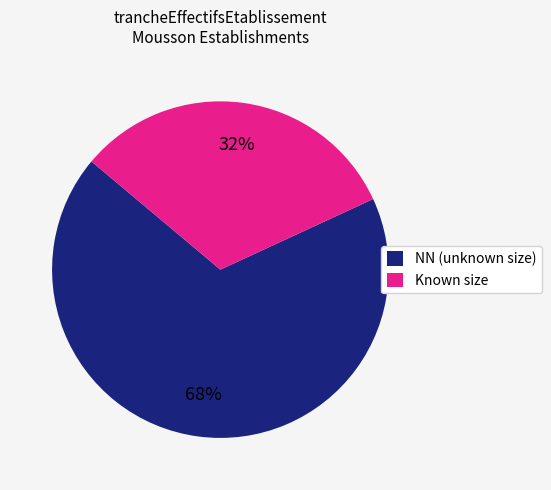

How many segments does this pie chart have?

2